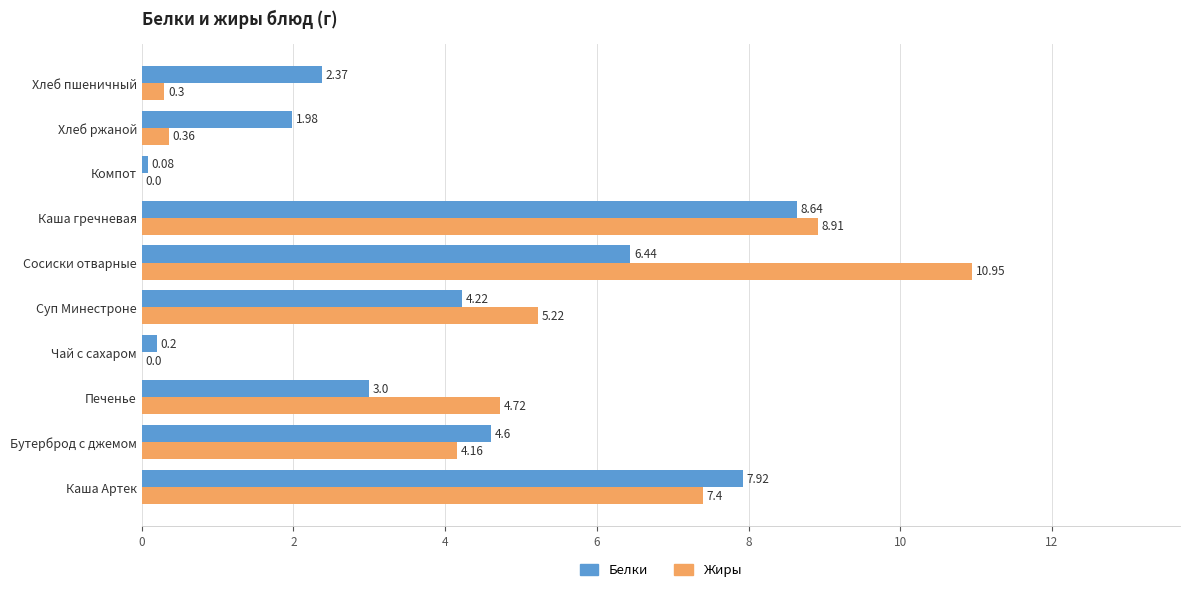

At which label does Белки reach its peak?

Каша гречневая